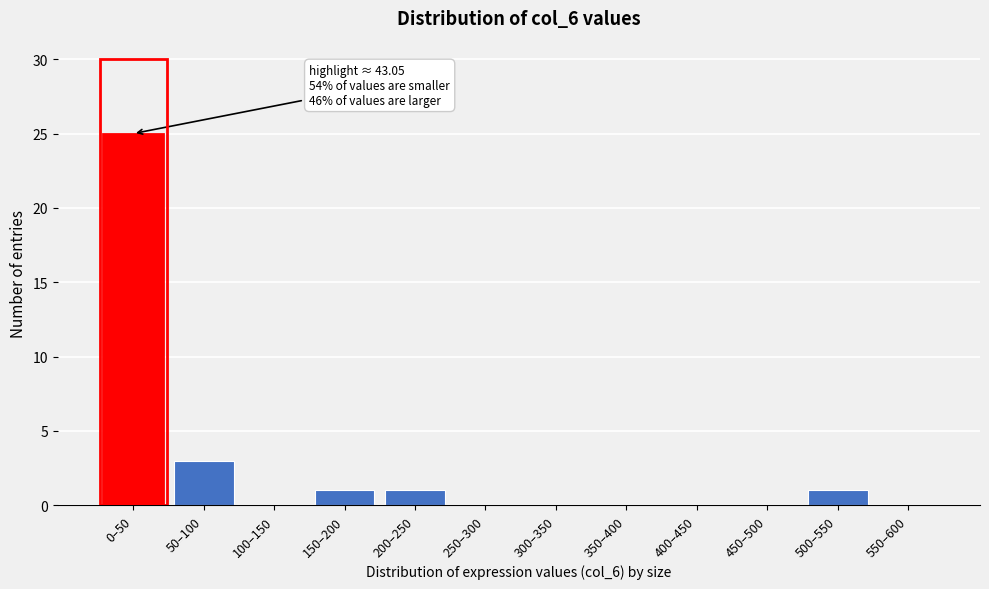

Reading left to right, list all the values displayed in this chart.

0–50=25	50–100=3	100–150=0	150–200=1	200–250=1	250–300=0	300–350=0	350–400=0	400–450=0	450–500=0	500–550=1	550–600=0